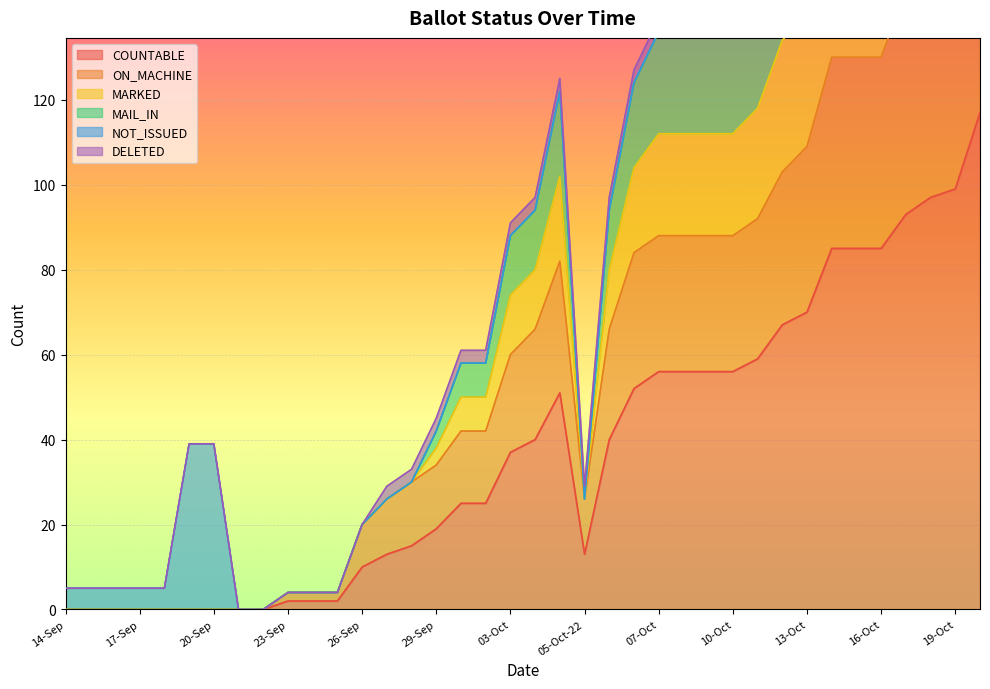

Which category has the lowest value in the MARKED series?

14-Sep